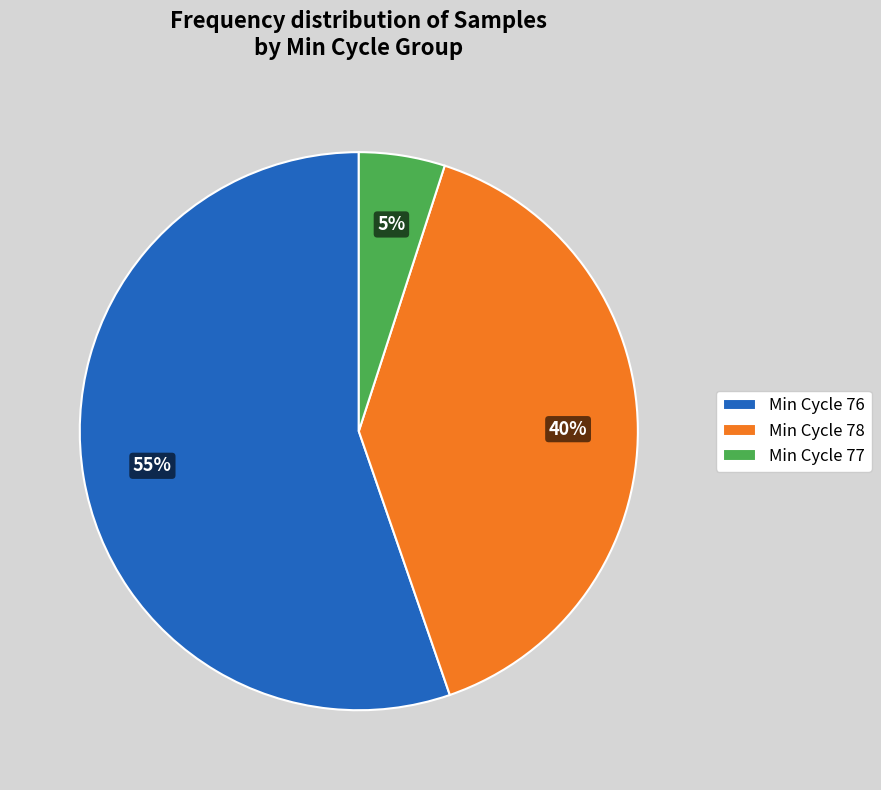

Which slice is the largest?

Min Cycle 76